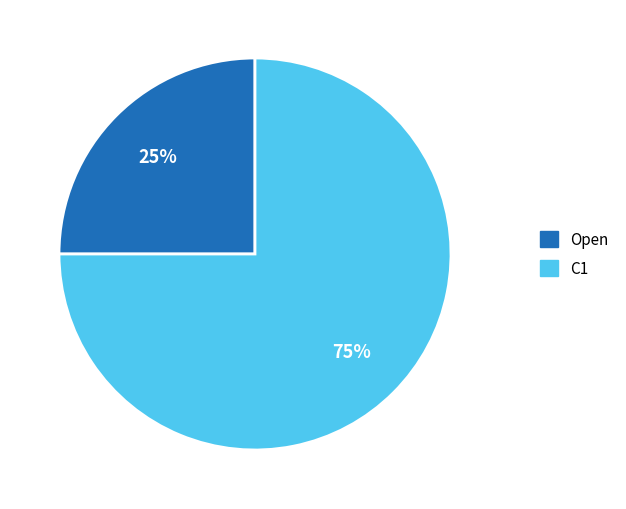

What is the majority slice?

C1